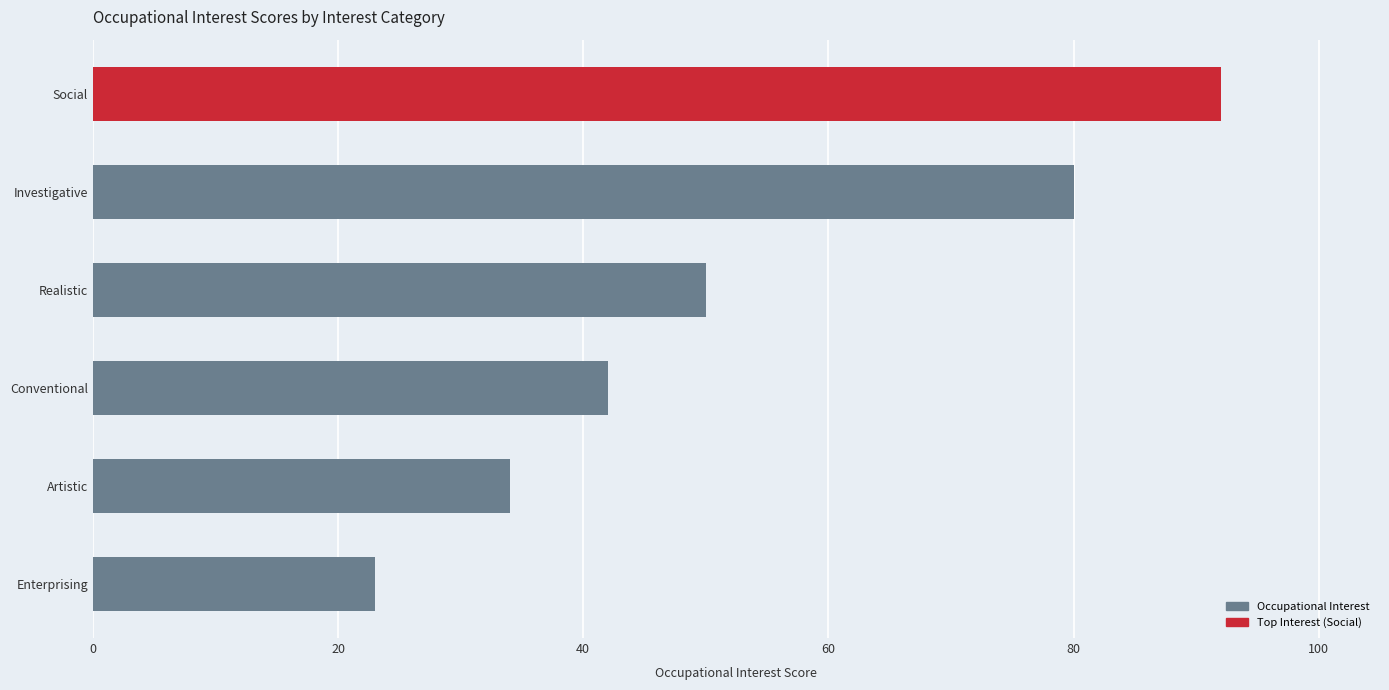

Is it true that the value at Conventional is 42?

True